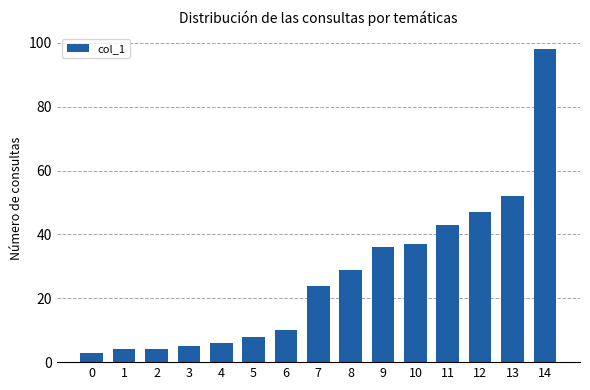

Reading right to left, transcribe all the data shown in this chart.

14=98	13=52	12=47	11=43	10=37	9=36	8=29	7=24	6=10	5=8	4=6	3=5	2=4	1=4	0=3